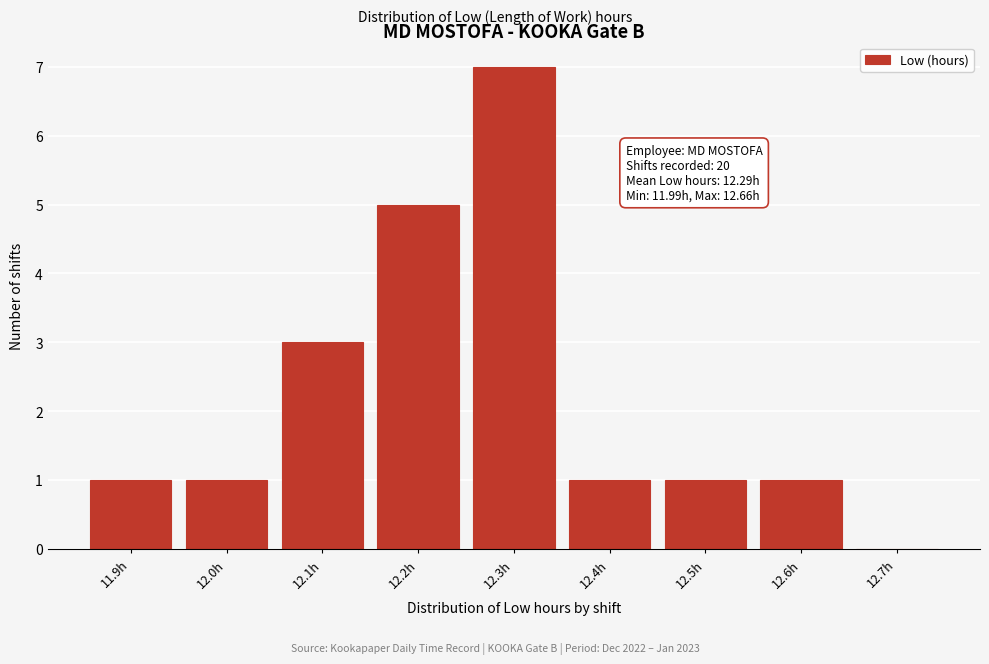

Reading left to right, what are all the values shown in this chart?

11.9h=1	12.0h=1	12.1h=3	12.2h=5	12.3h=7	12.4h=1	12.5h=1	12.6h=1	12.7h=0